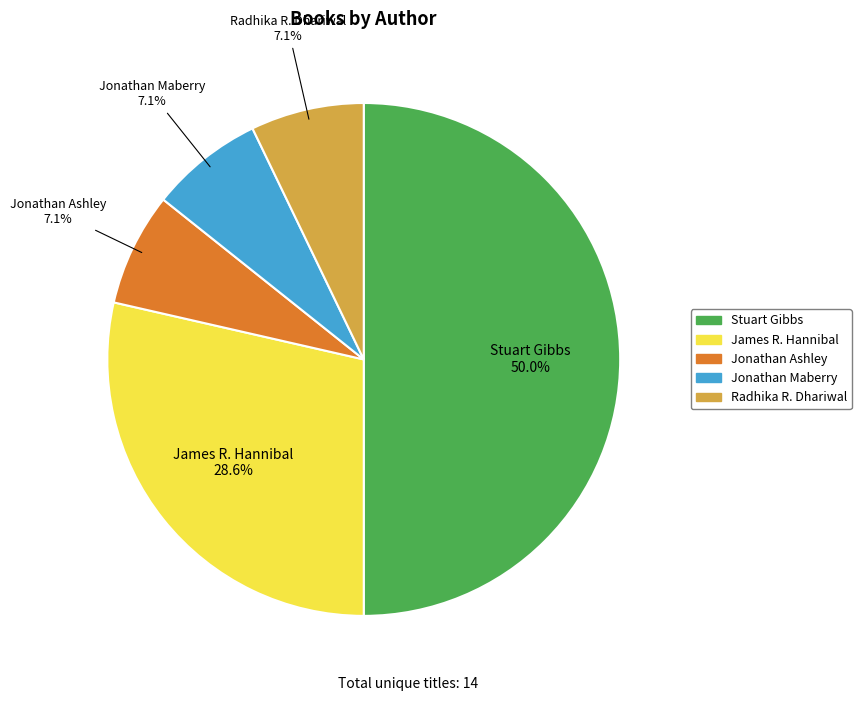

How many segments does this pie chart have?

5